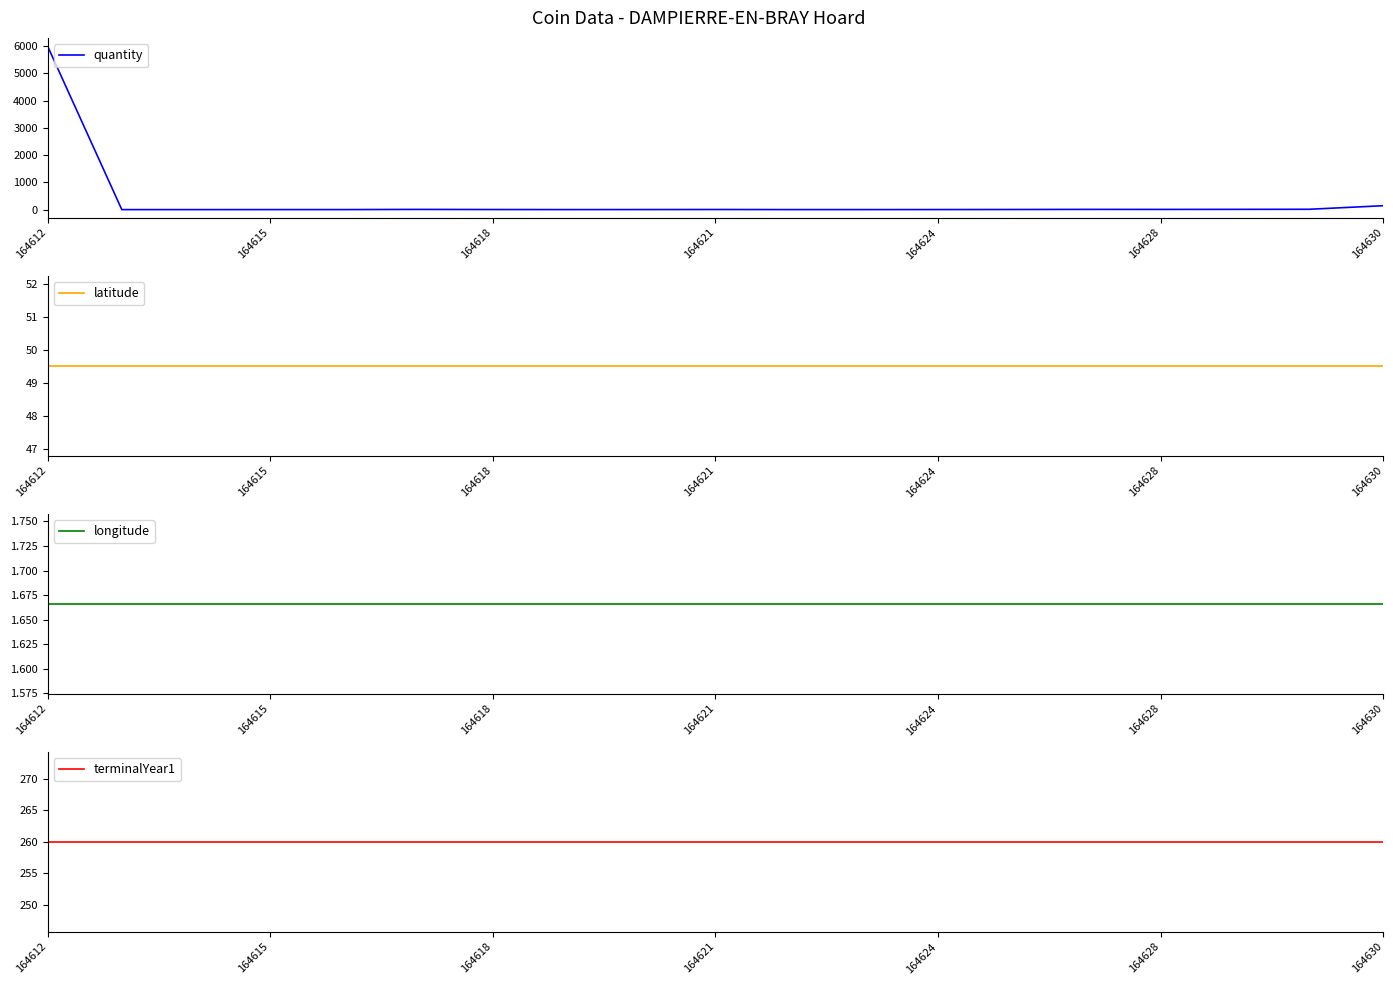

Is it true that quantity equals 7 at 164628?

True